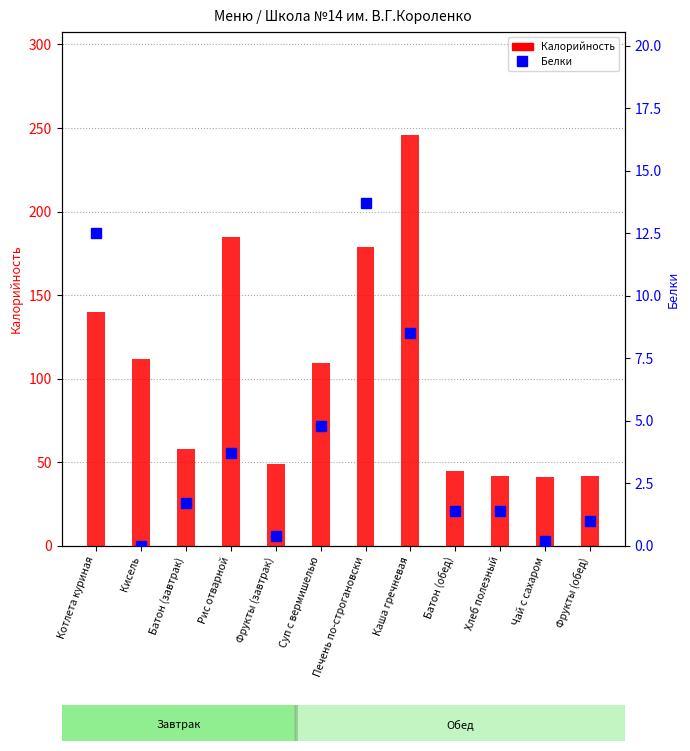

At which category does the chart reach its peak across all series?

Каша гречневая